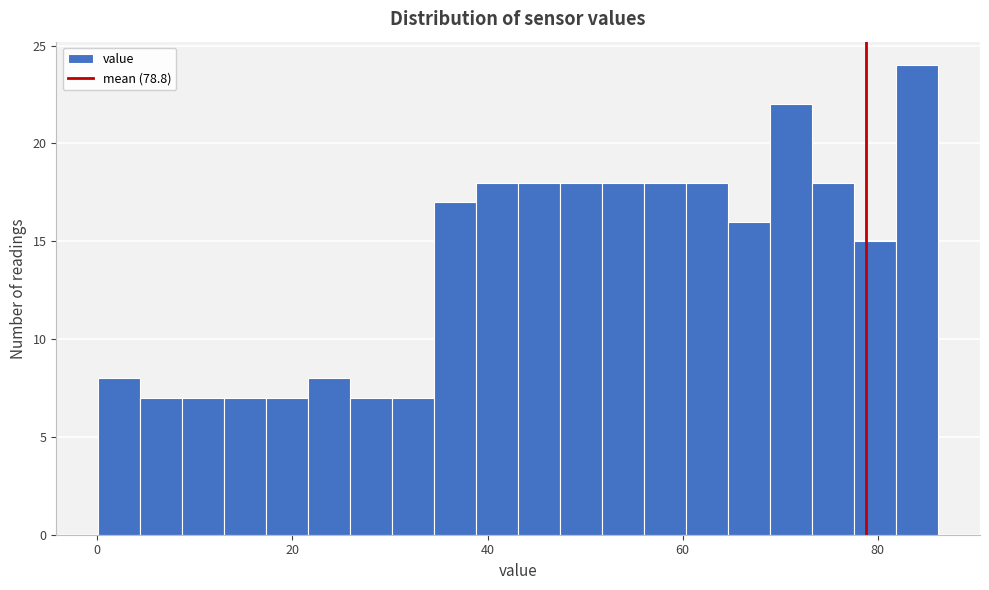

Read against the x-axis, roughly where is the centre of the tallest bar?

84